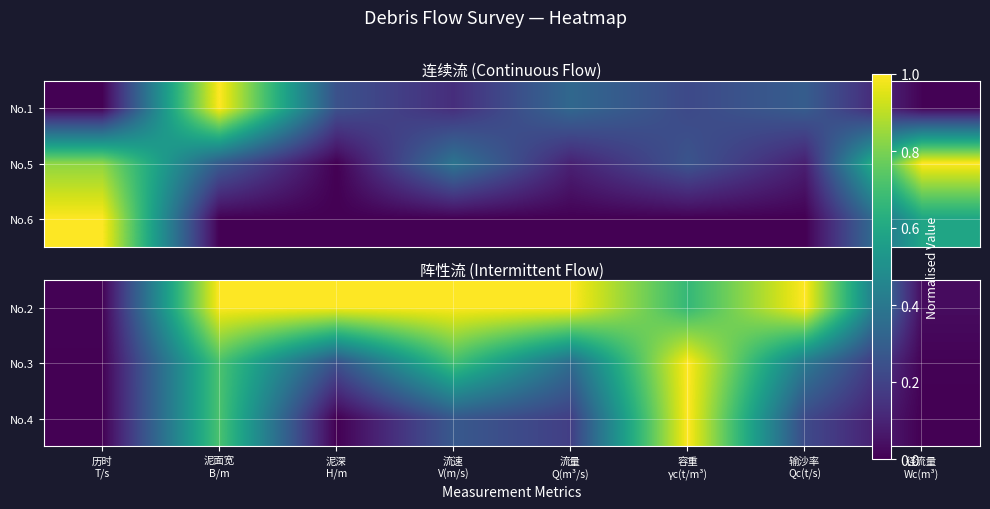

List the labels in order of No.3 value, largest first.

容重 γc(t/m³), 泥面宽 B/m, 流速 V(m/s), 输沙率 Qc(t/s), 流量 Q(m³/s), 泥深 H/m, 径流量 Wc(m³), 历时 T/s